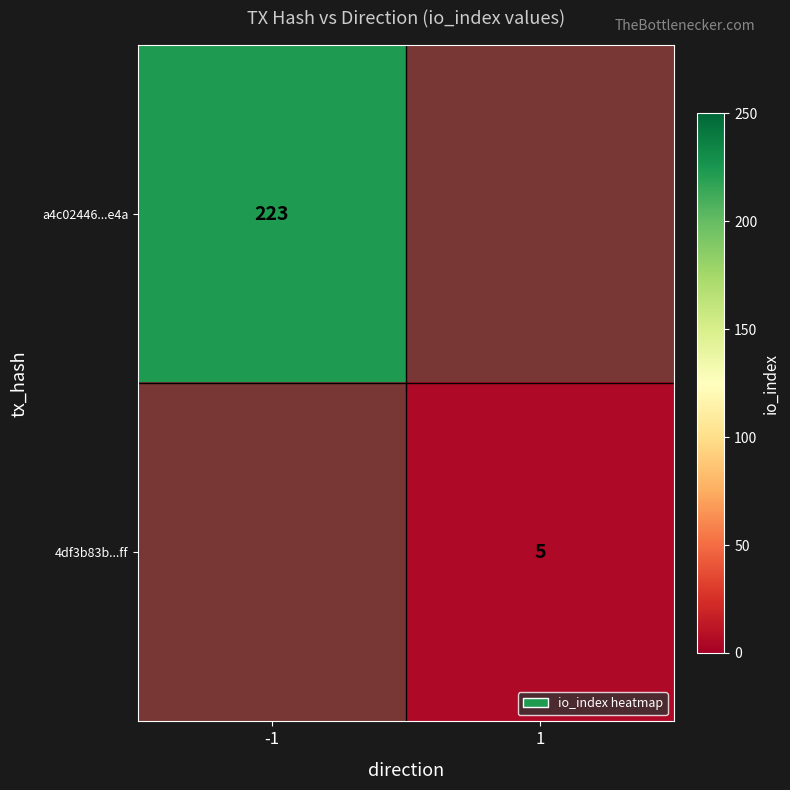

The value of 4df3b83b...ff at 1 is 5. True or false?

True